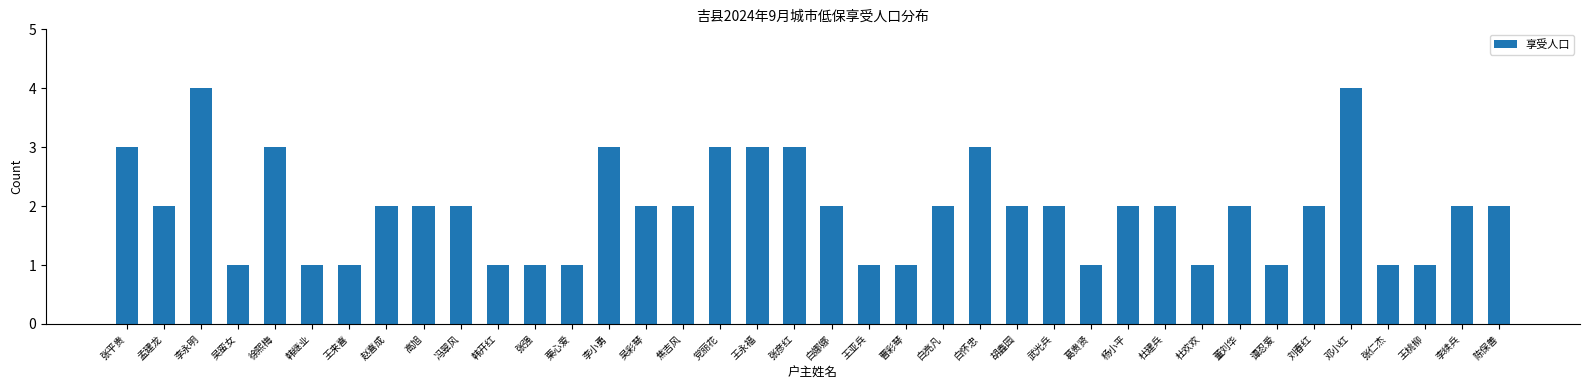

What is the value of the 6th bar from the left?

1